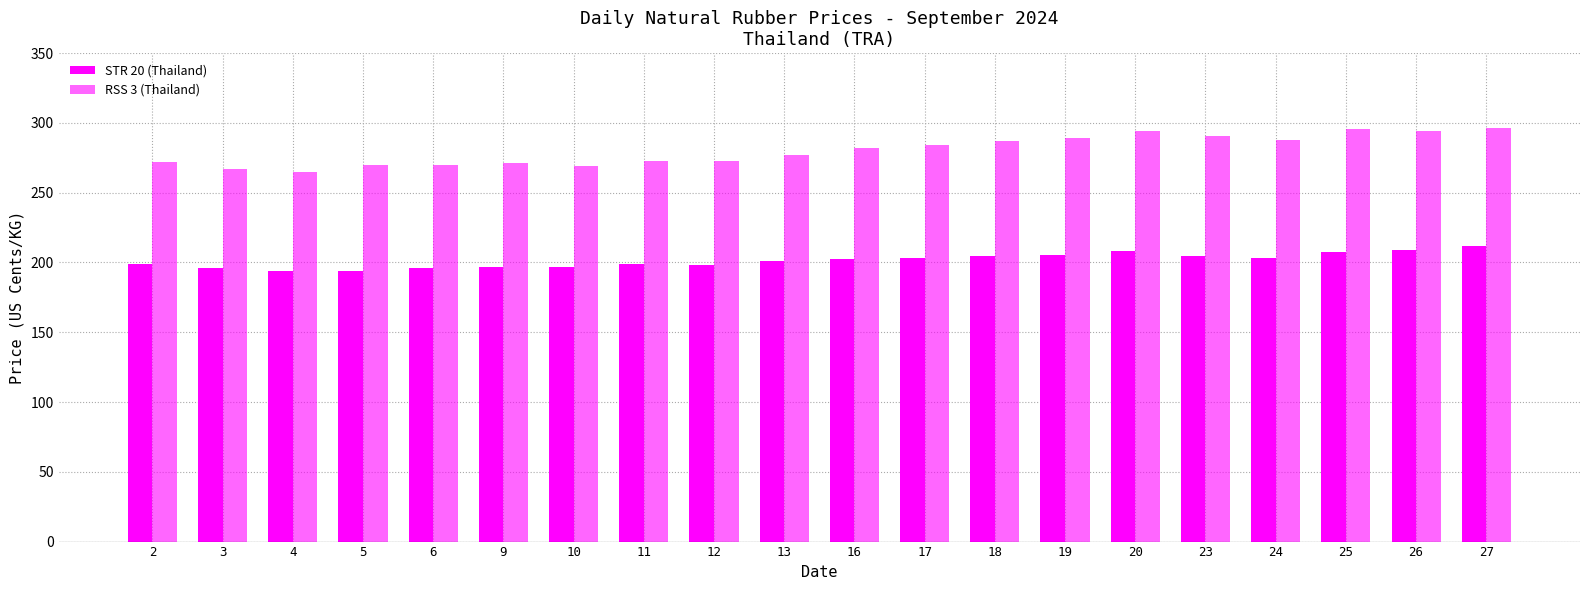

How many bars are there in total?

40